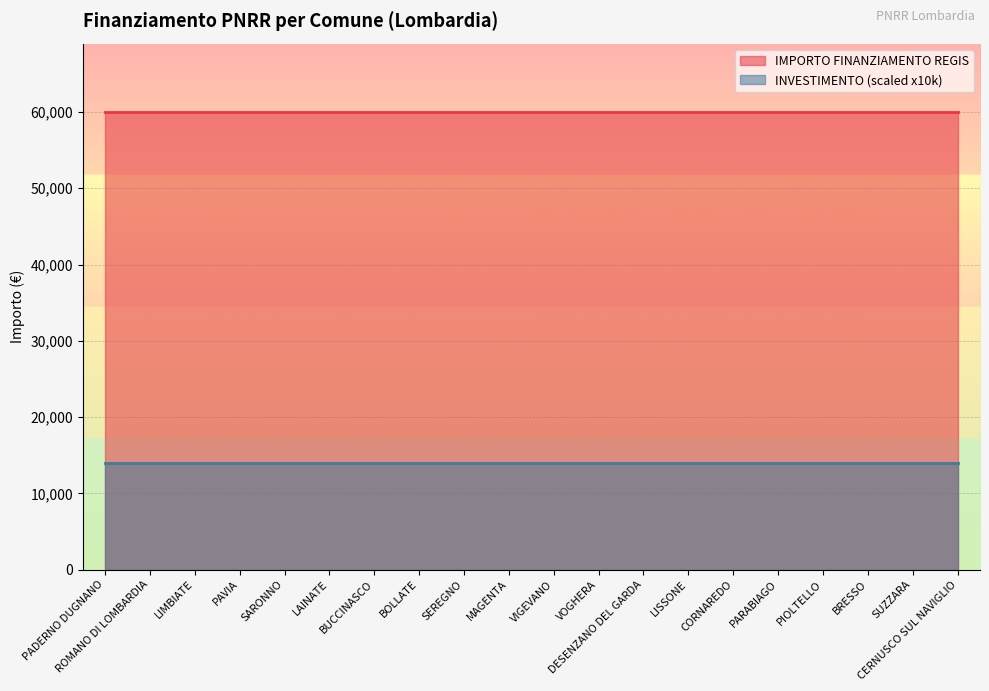

Which category has the lowest value in the INVESTIMENTO series?

PADERNO DUGNANO